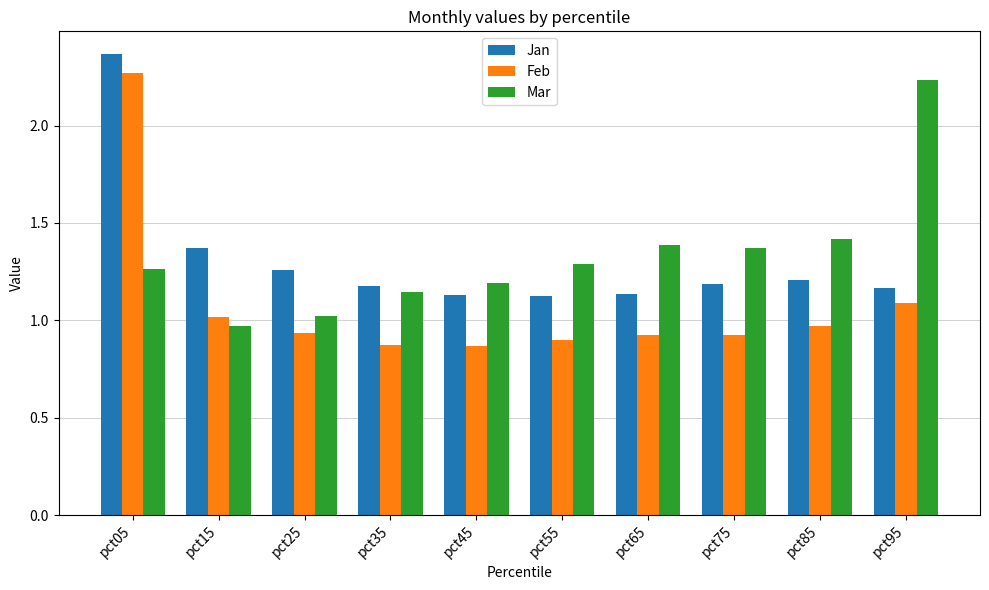

The value of Mar at pct35 is 0.4. True or false?

False